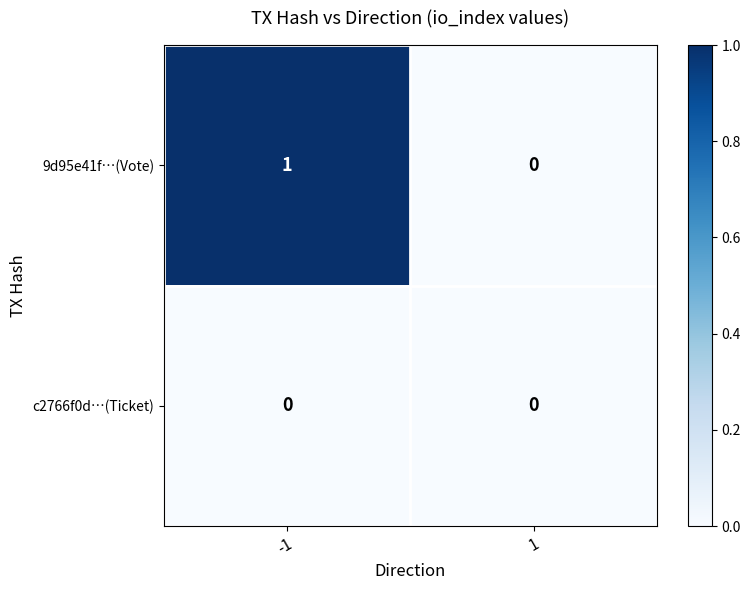

The value of 9d95e41f…(Vote) at -1 is 1. True or false?

True